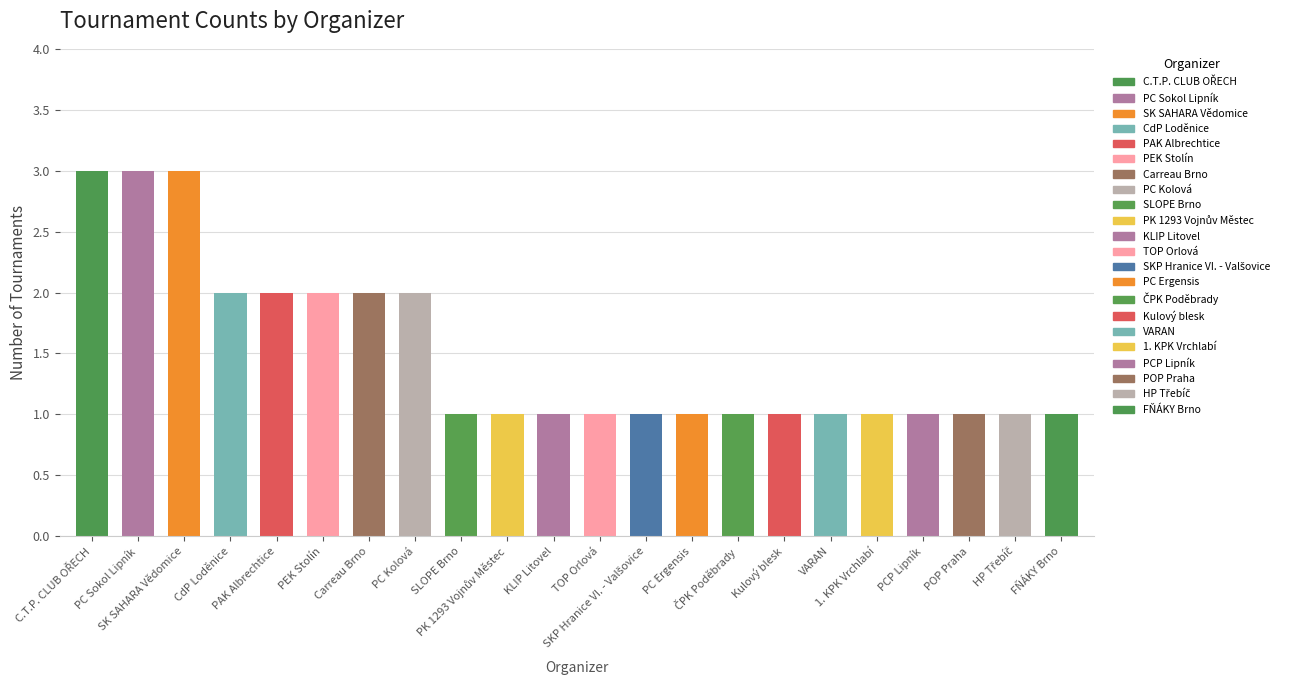

What is the sum of the values at PC Ergensis and TOP Orlová?

2